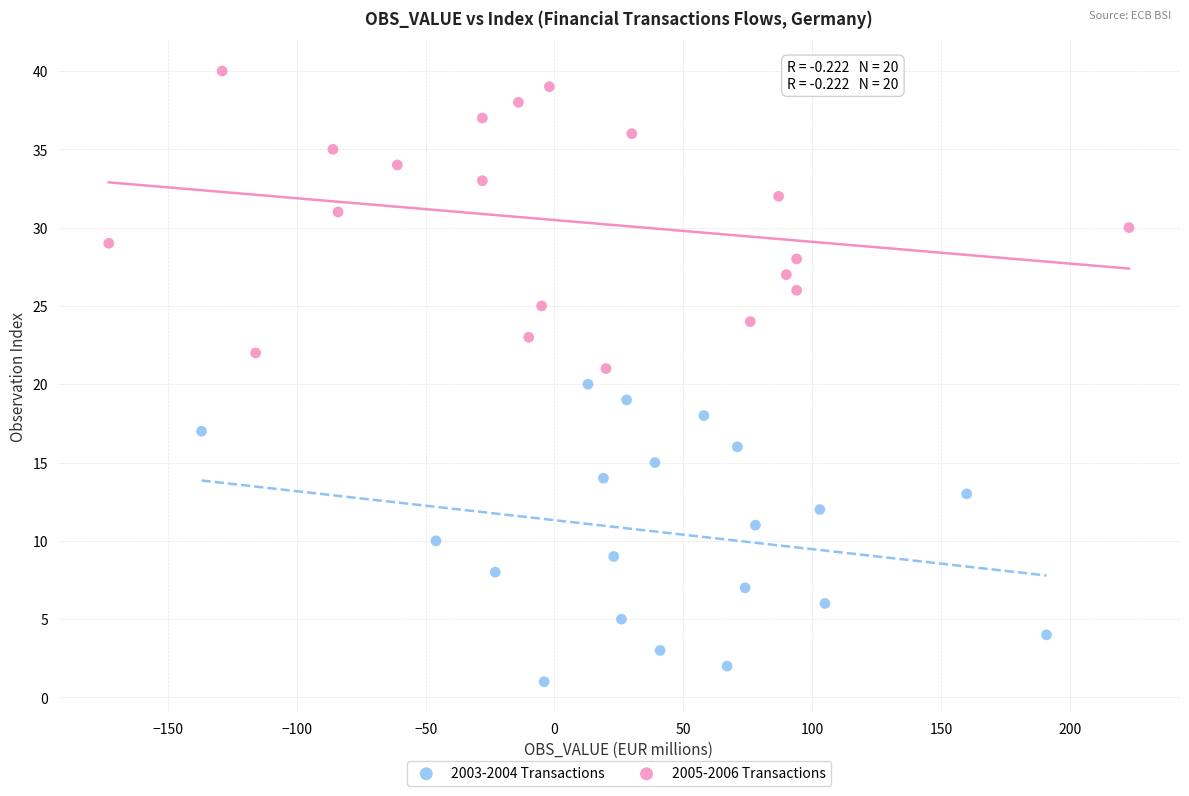

Which series reaches the minimum Y coordinate?

2003-2004 Transactions